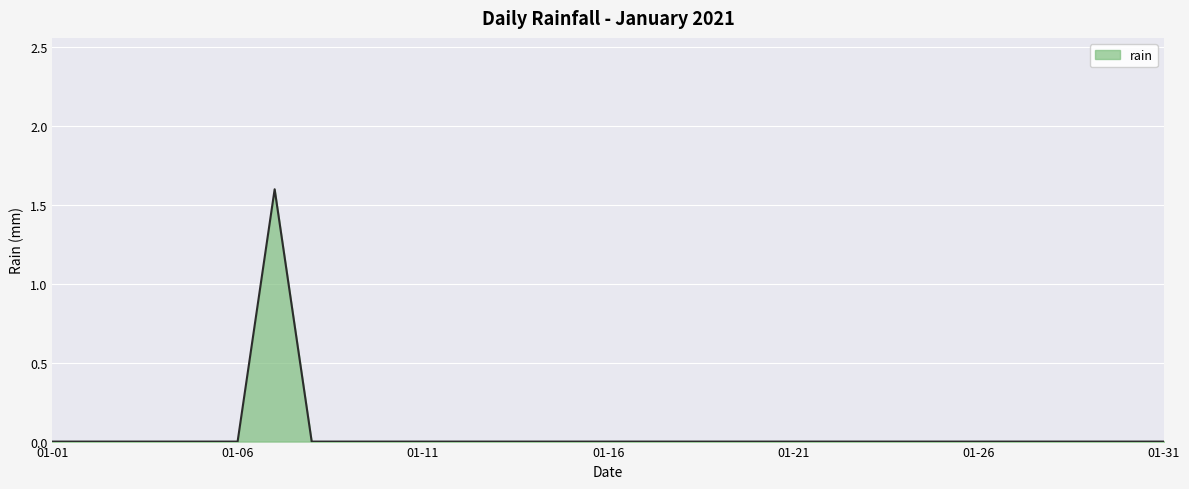

What is the difference between the maximum and minimum values?

1.6